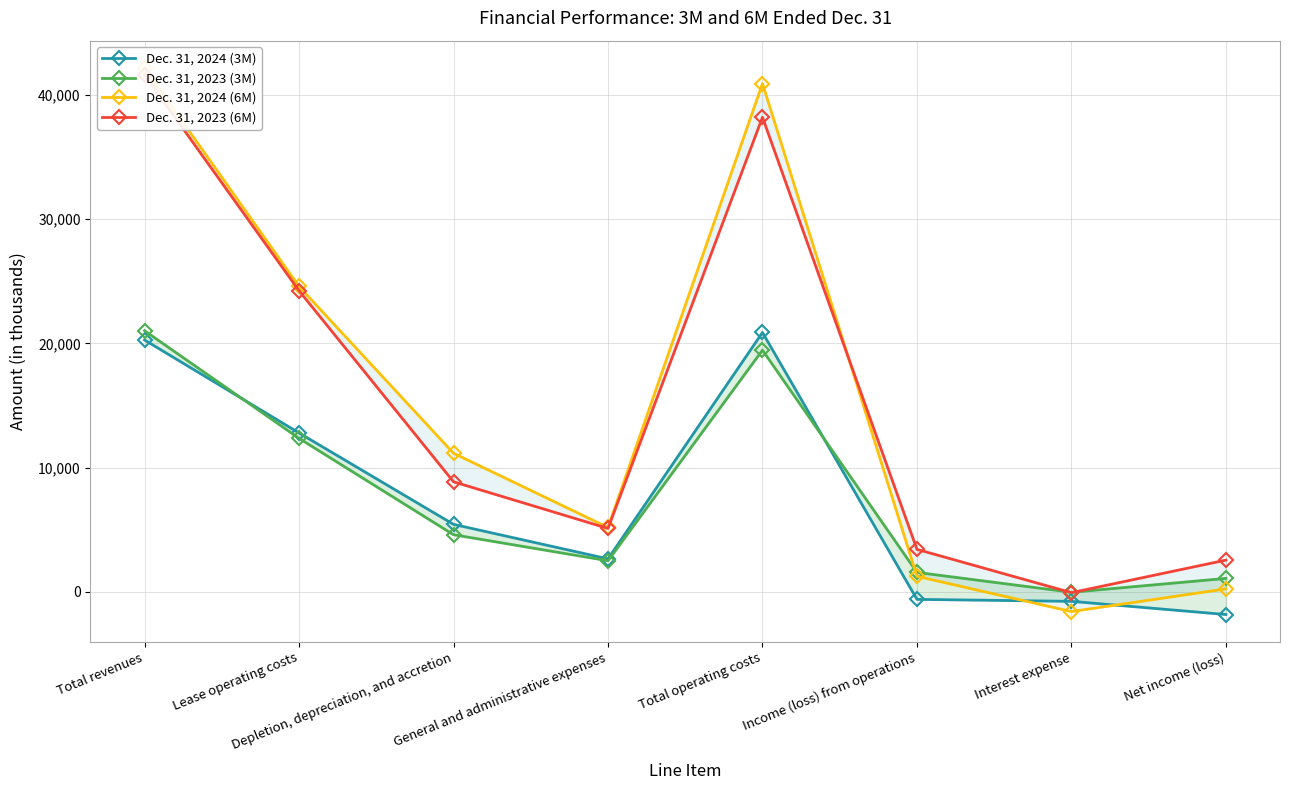

Which label corresponds to the smallest value in the chart?

Net income (loss)